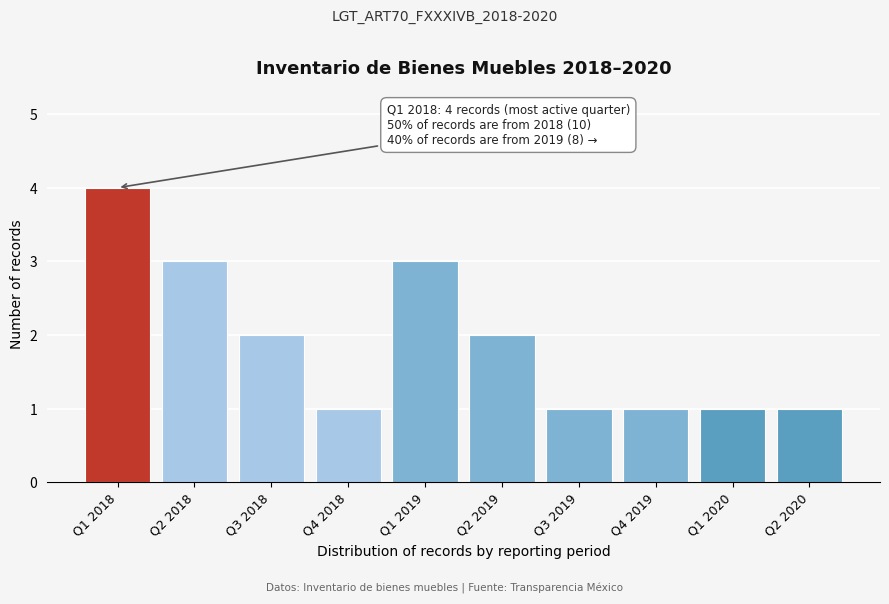

Reading left to right, what are all the values shown in this chart?

4	3	2	1	3	2	1	1	1	1